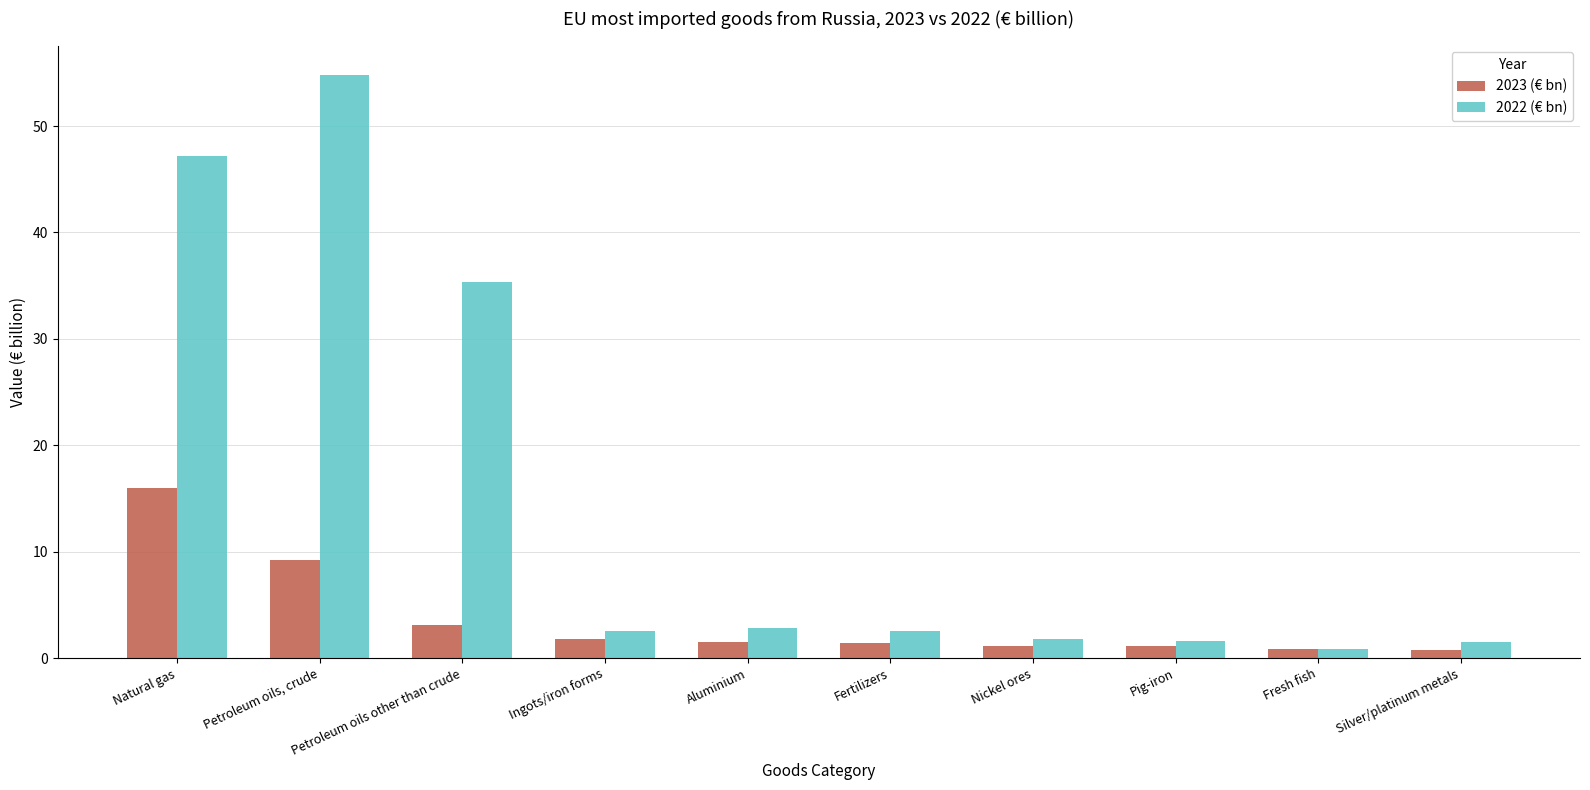

What is the difference between the 2022 (€ bn) values at Fertilizers and Petroleum oils, crude?

52.3